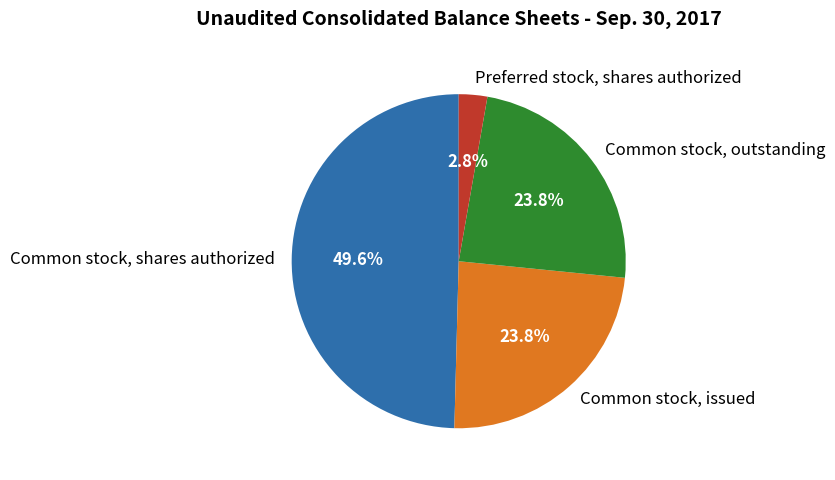

To the nearest percent, what portion does Preferred stock, shares authorized represent?

3%